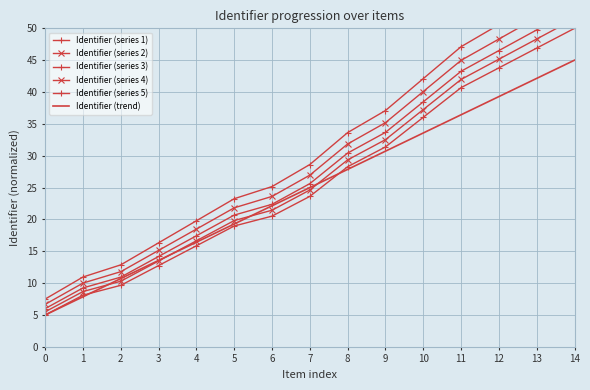

The Identifier (series 1) series shows 84.2 at 13. True or false?

False